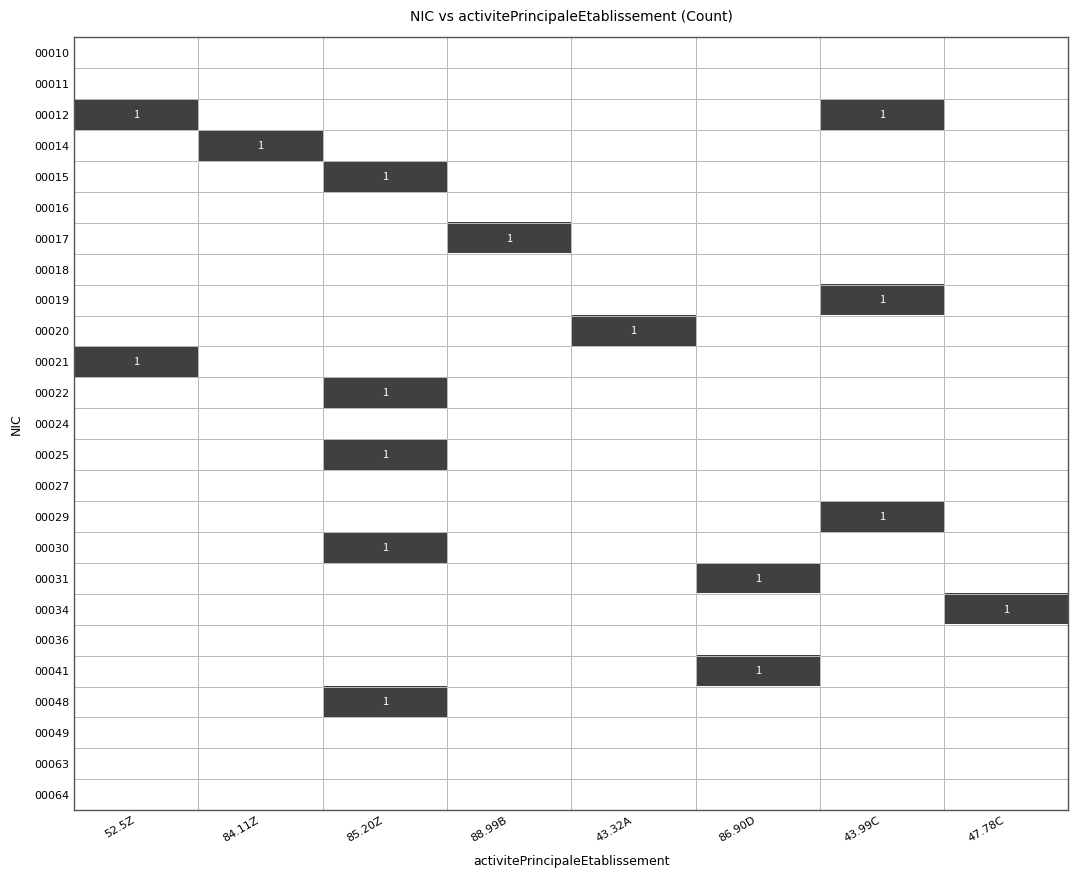

At 43.99C, list the series in order from largest to smallest.

00012, 00019, 00029, 00010, 00011, 00014, 00015, 00016, 00017, 00018, 00020, 00021, 00022, 00024, 00025, 00027, 00030, 00031, 00034, 00036, 00041, 00048, 00049, 00063, 00064